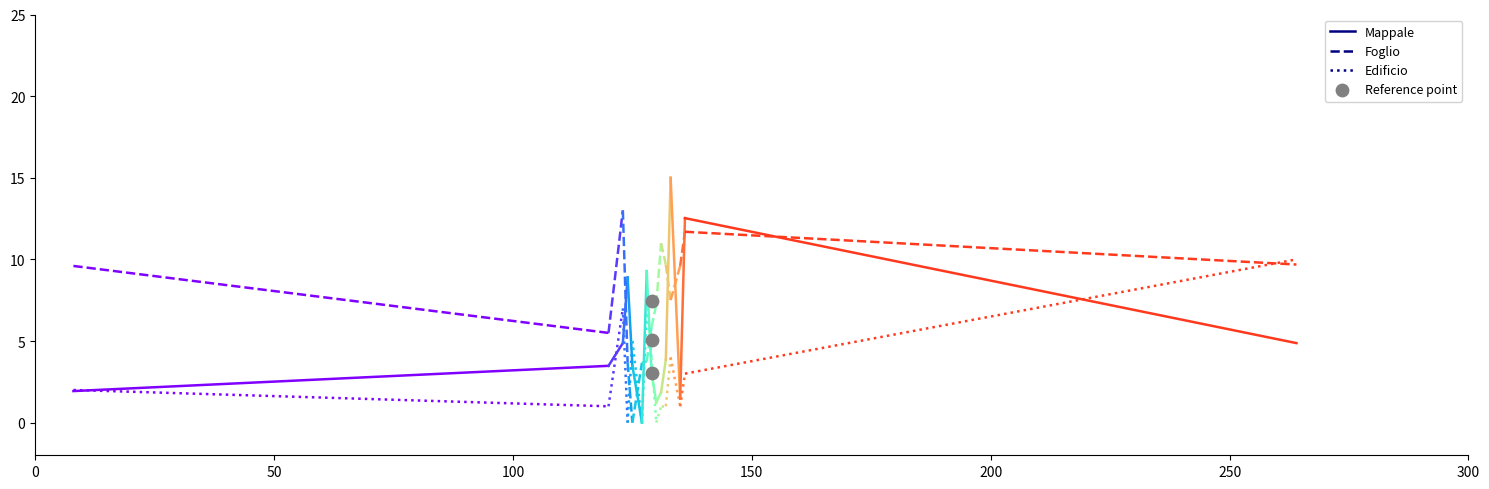

What is the average Y value?

5.2